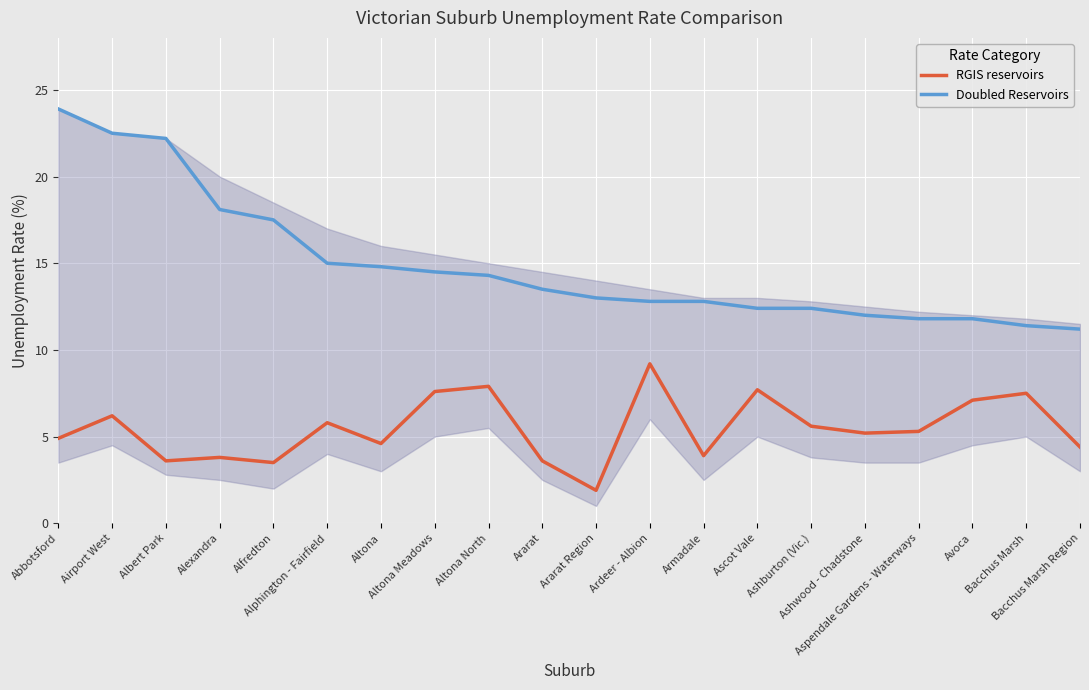

List the series in order of their overall mean, highest first.

Doubled Reservoirs, RGIS reservoirs